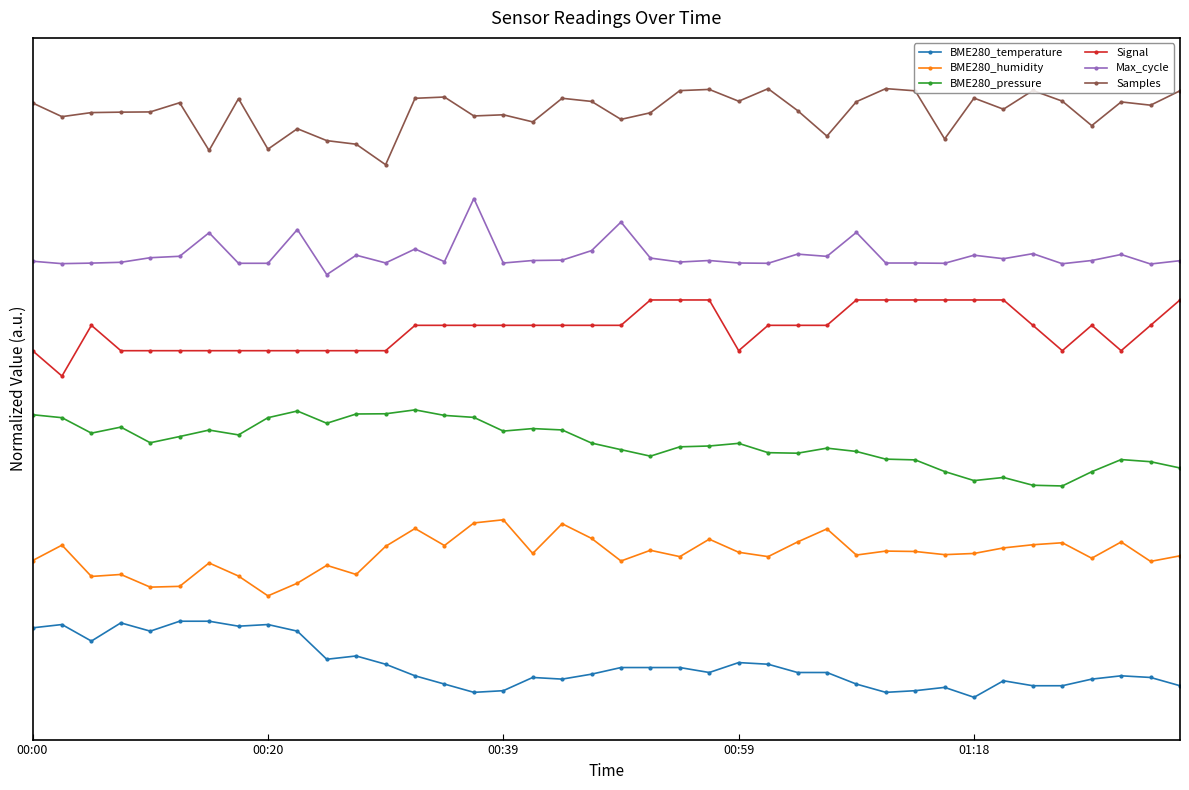

Is this an area chart (filled region under the line)?

No